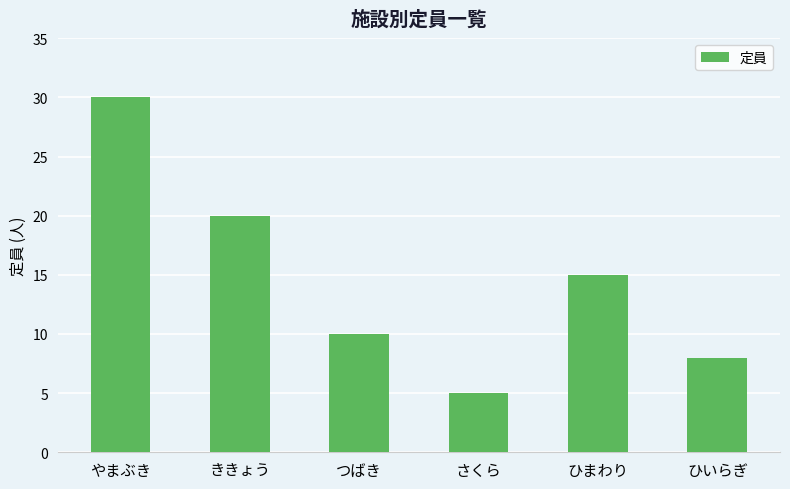

Where does the data first go above 15?

やまぶき